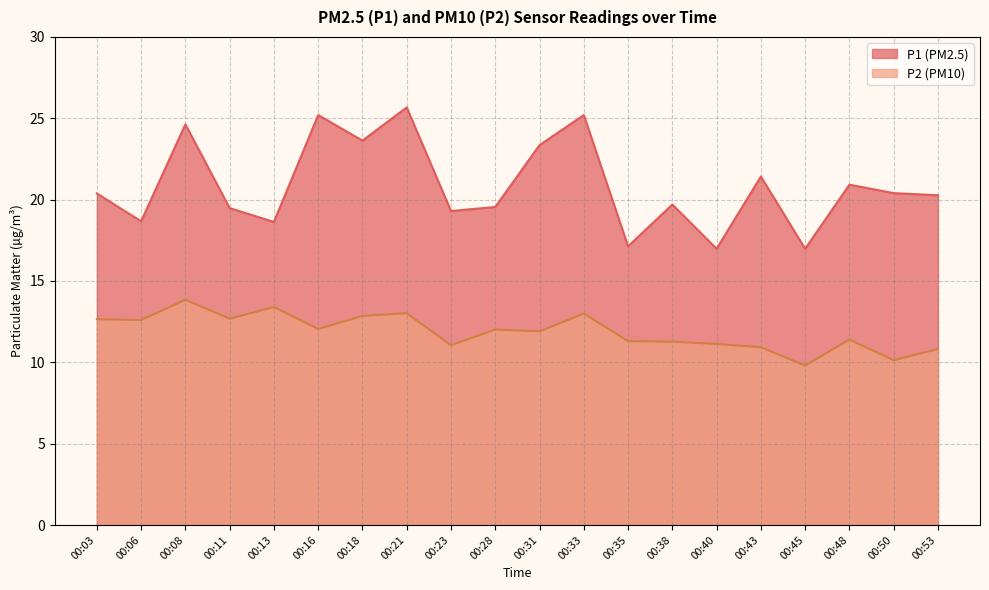

Reading left to right, list all the values displayed in this chart.

P1: 00:03=20.4	00:06=18.7	00:08=24.6	00:11=19.5	00:13=18.6	00:16=25.2	00:18=23.6	00:21=25.7	00:23=19.3	00:28=19.6	00:31=23.4	00:33=25.2	00:35=17.1	00:38=19.7	00:40=17.0	00:43=21.4	00:45=17.0	00:48=20.9	00:50=20.4	00:53=20.3
P2: 00:03=12.7	00:06=12.6	00:08=13.8	00:11=12.7	00:13=13.4	00:16=12.1	00:18=12.8	00:21=13.0	00:23=11.1	00:28=12.0	00:31=11.9	00:33=13.0	00:35=11.3	00:38=11.3	00:40=11.1	00:43=10.9	00:45=9.8	00:48=11.4	00:50=10.1	00:53=10.8